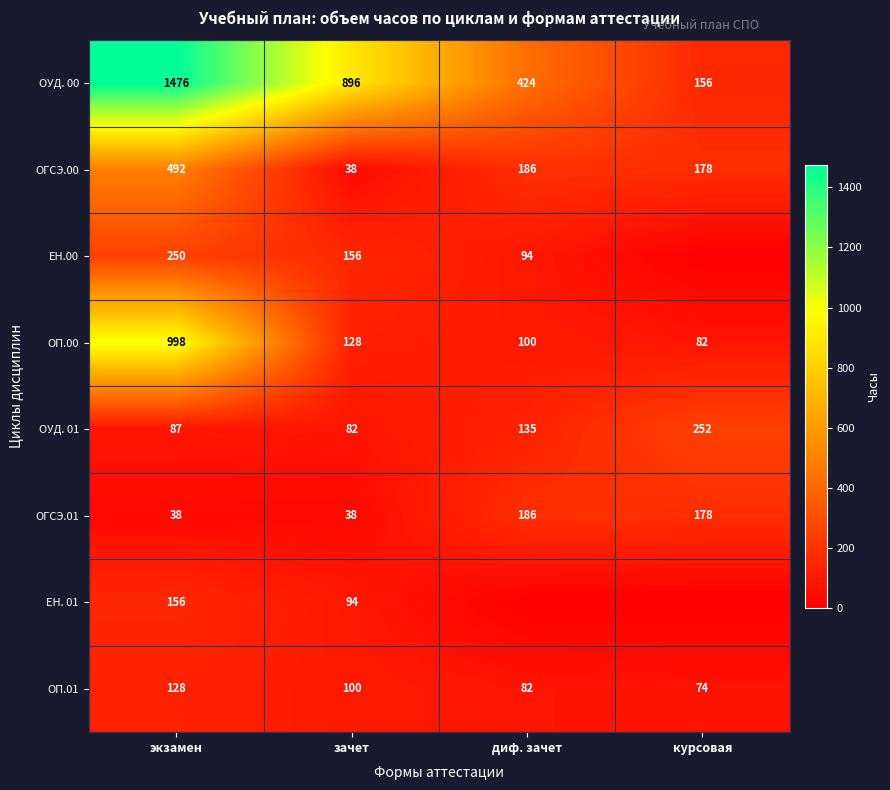

Count the number of categories in the chart.

4